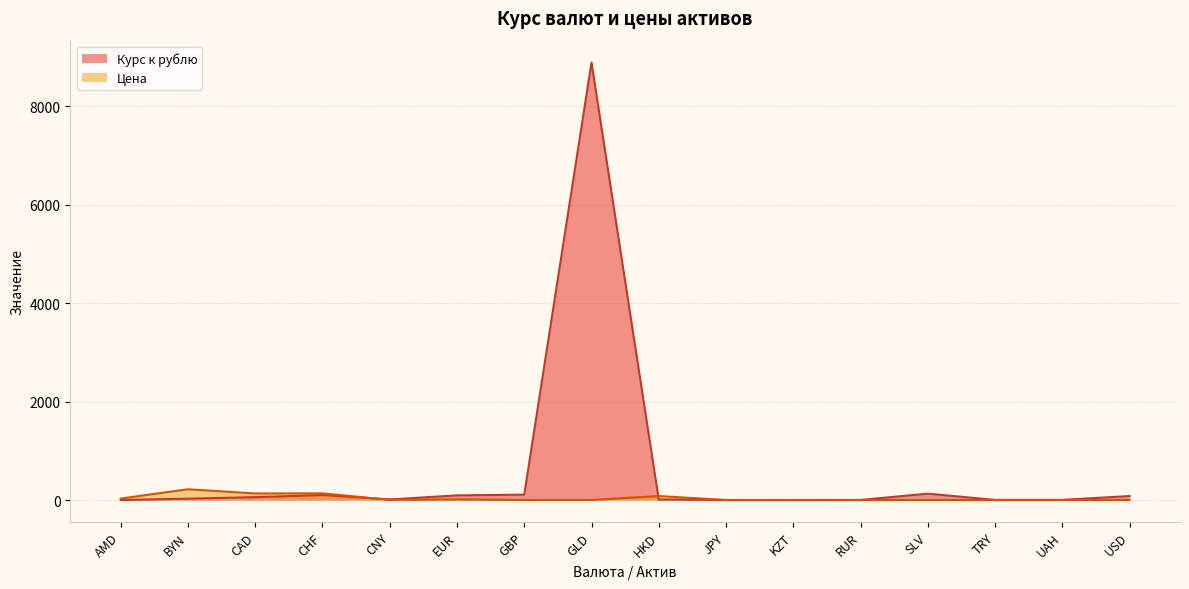

How many distinct data groups are displayed?

2